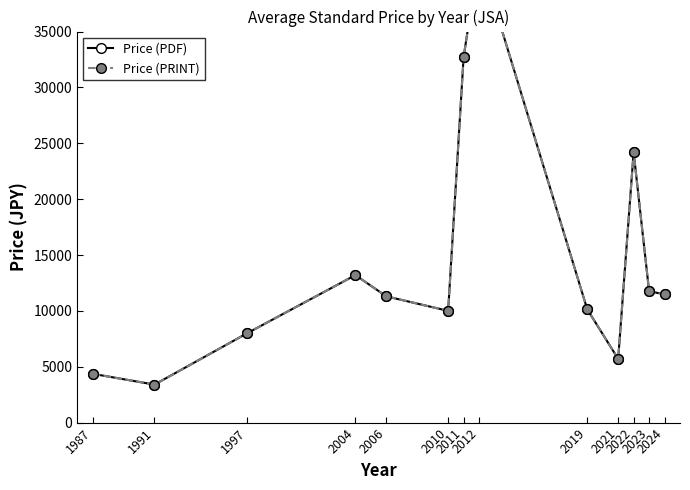

How many data points in Price (PDF) are above 11300?

6